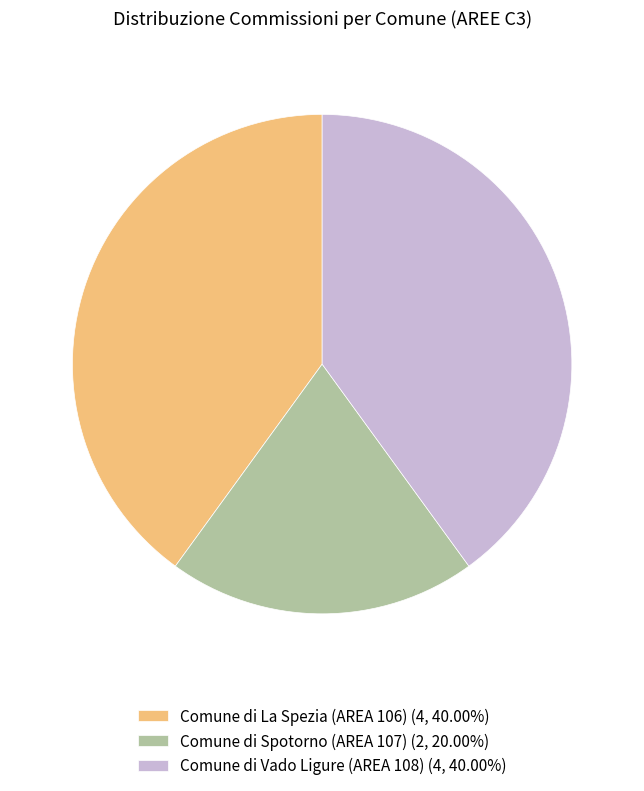

The Comune di Vado Ligure (AREA 108) slice represents 47% of the pie. True or false?

False